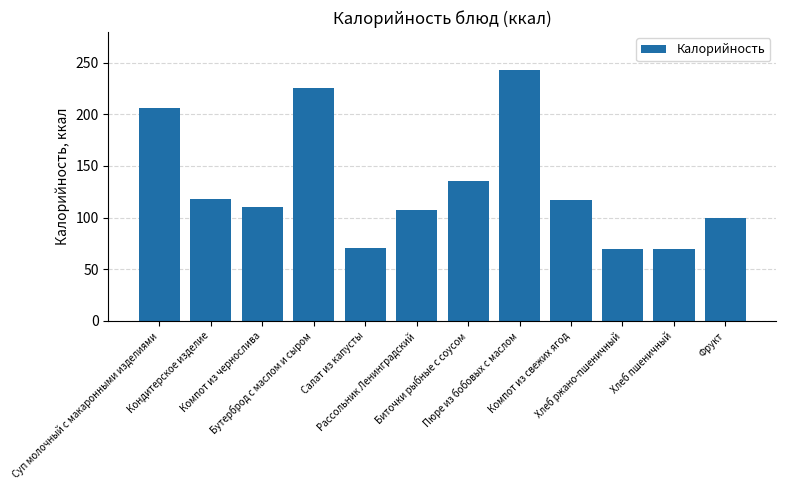

What is the change in value from Пюре из бобовых с маслом to Компот из свежих ягод?

-126.0